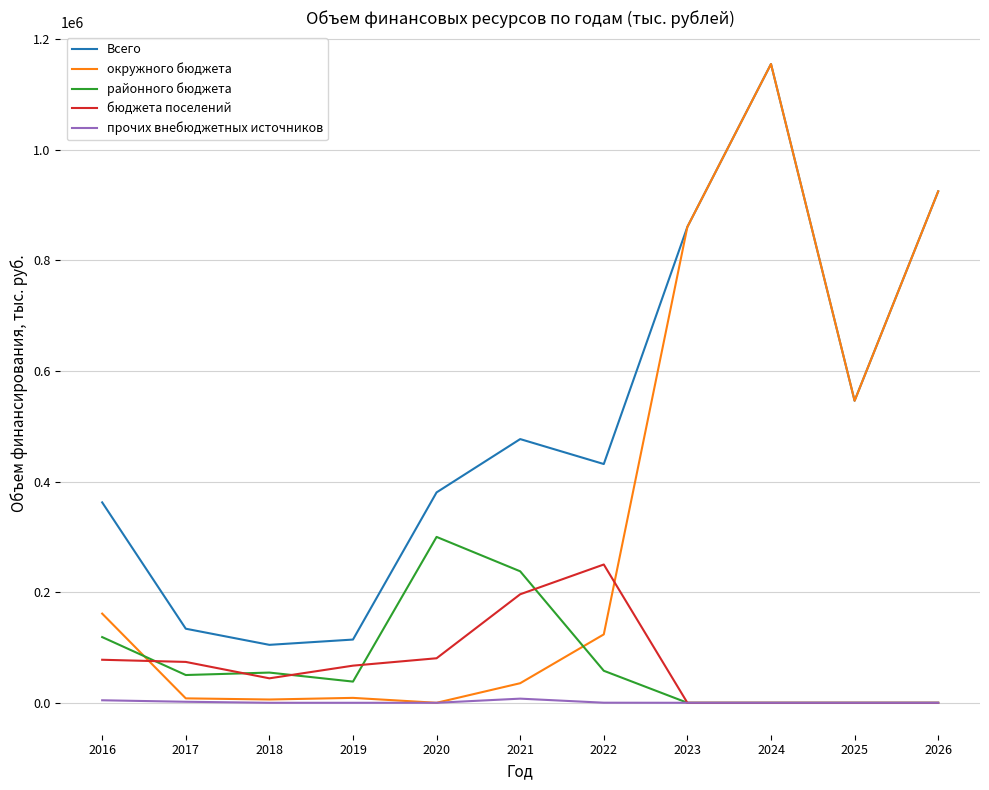

The value of районного бюджета at 2024 is -92589.8. True or false?

False